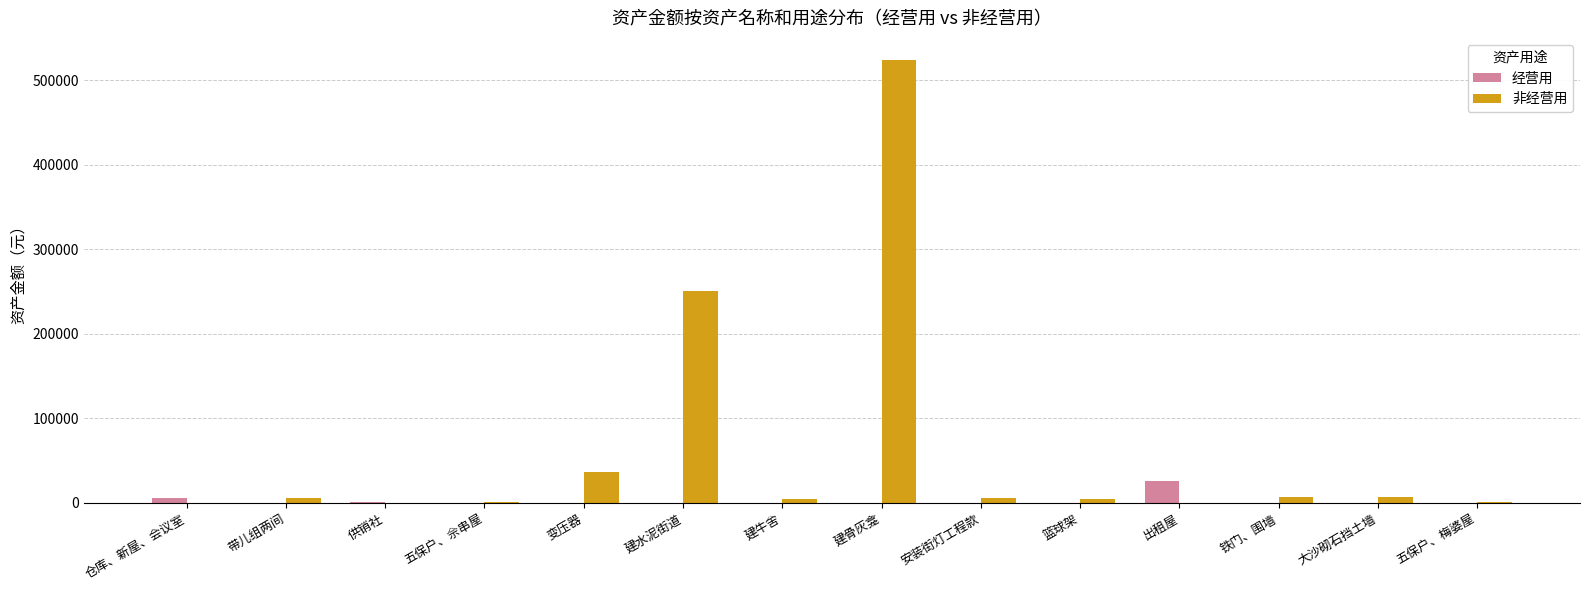

What is the difference between the 非经营用 values at 出租屋 and 建牛舍?

4679.6